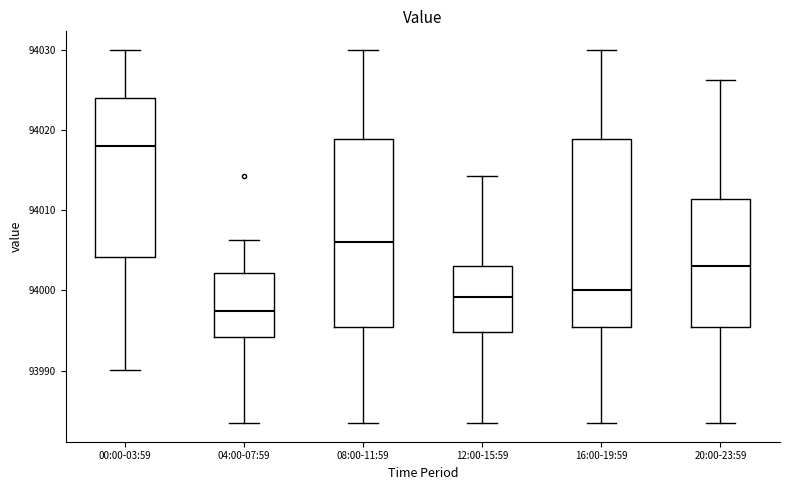

Reading left to right, transcribe this box plot: for each box, give where its median line is, the range the box spans, and where its two whiskers end, as read against the y-axis. The values are not printed on the chart, so give them approximately, as read against the axis.

00:00-03:59: median 94018, box 94004 to 94024, whiskers 93990 to 94030
04:00-07:59: median 93997, box 93994 to 94002, whiskers 93983 to 94006
08:00-11:59: median 94006, box 93995 to 94019, whiskers 93983 to 94030
12:00-15:59: median 93999, box 93995 to 94003, whiskers 93983 to 94014
16:00-19:59: median 94000, box 93995 to 94019, whiskers 93983 to 94030
20:00-23:59: median 94003, box 93995 to 94011, whiskers 93983 to 94026